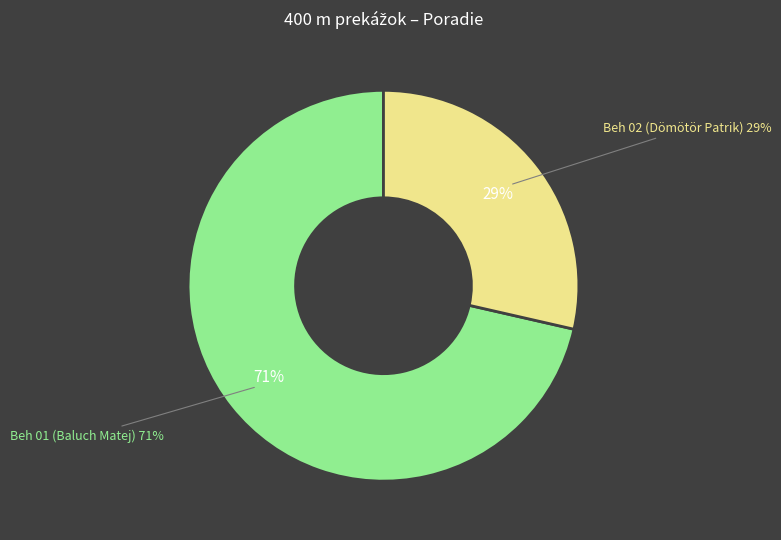

The Beh 01 (Baluch Matej) slice represents 58% of the pie. True or false?

False